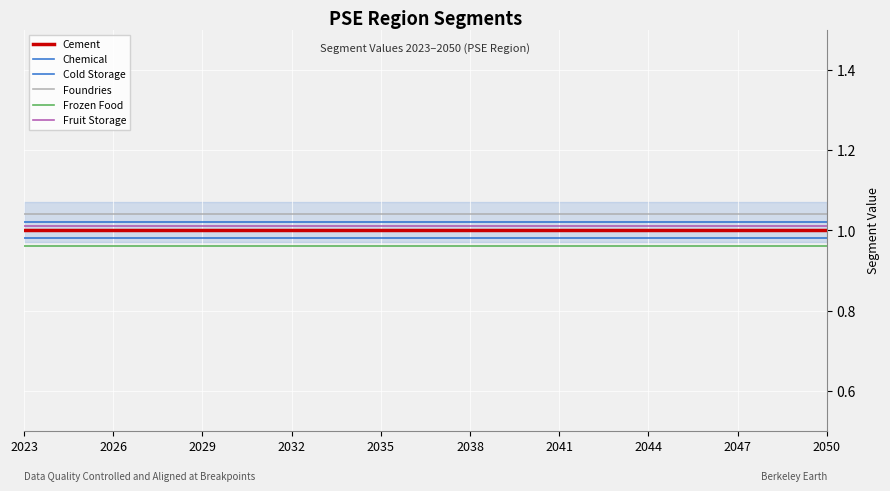

True or false: Fruit Storage and Foundries cross at least once.

False